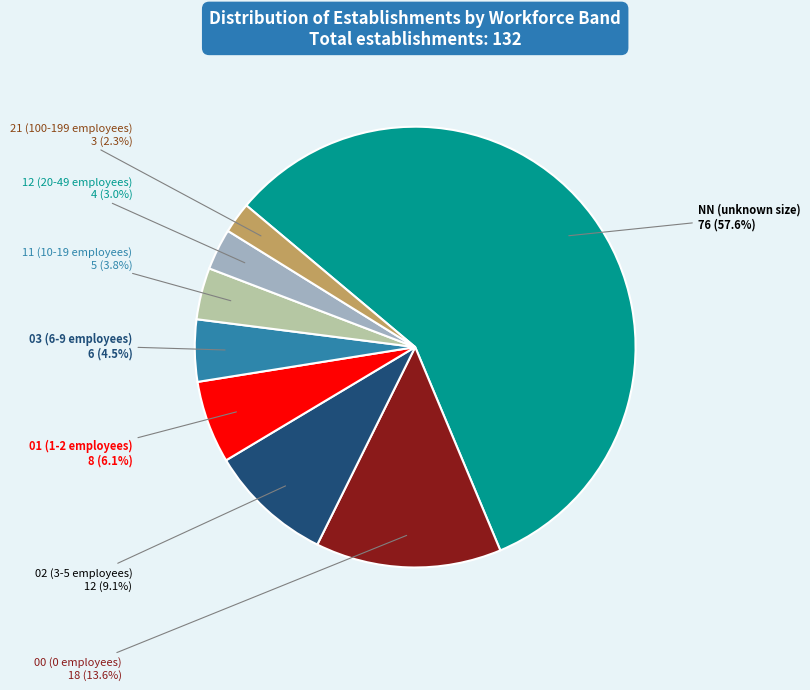

What percentage is the 02 slice, to the nearest percent?

9%